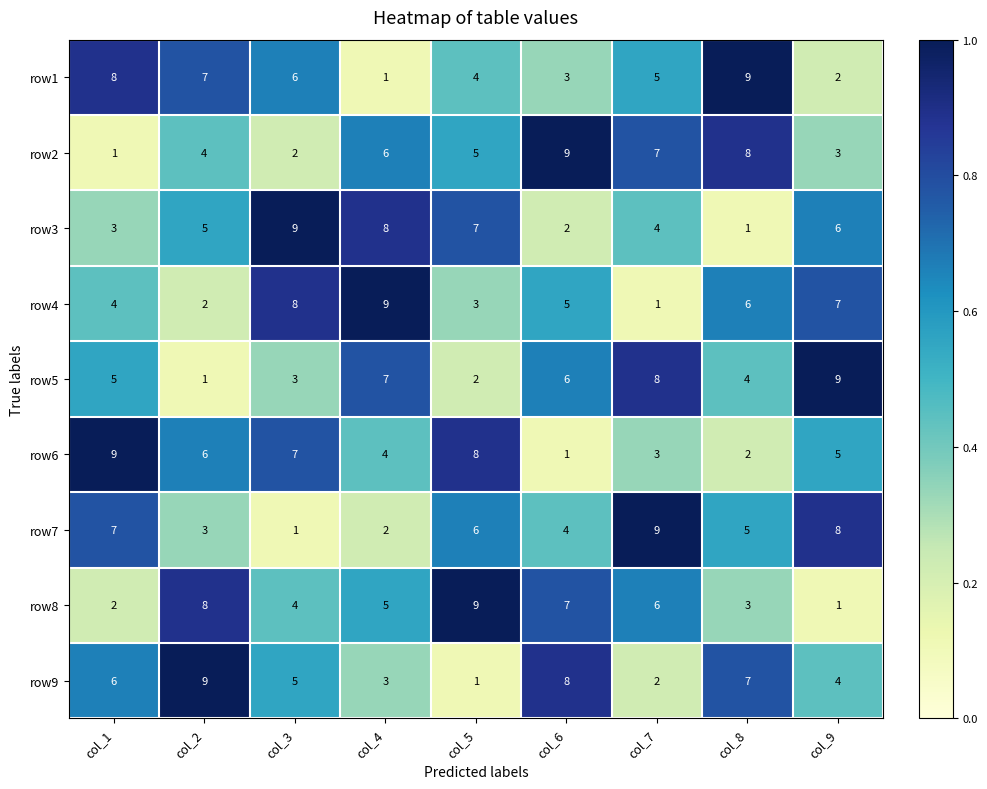

True or false: row9 has a value of 2 at col_7.

True